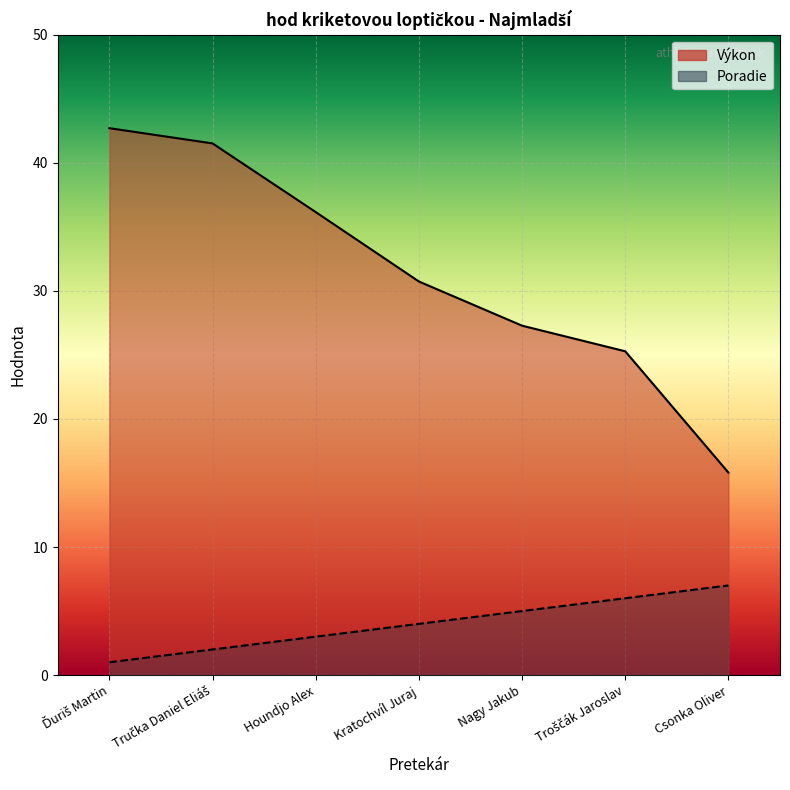

At how many categories does at least one series exceed 30?

4